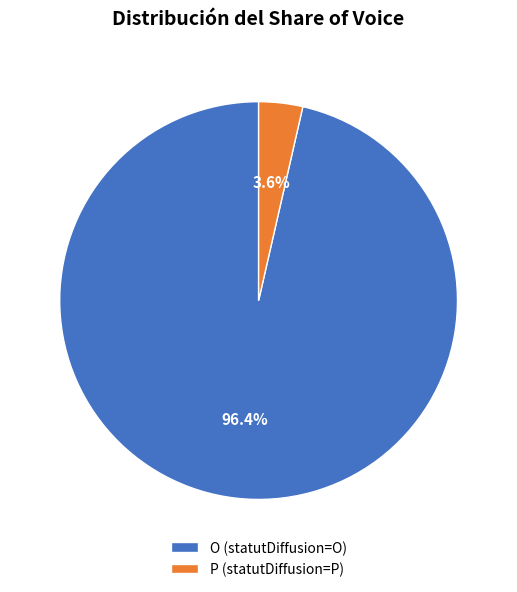

What percentage is the O slice, to the nearest percent?

96%